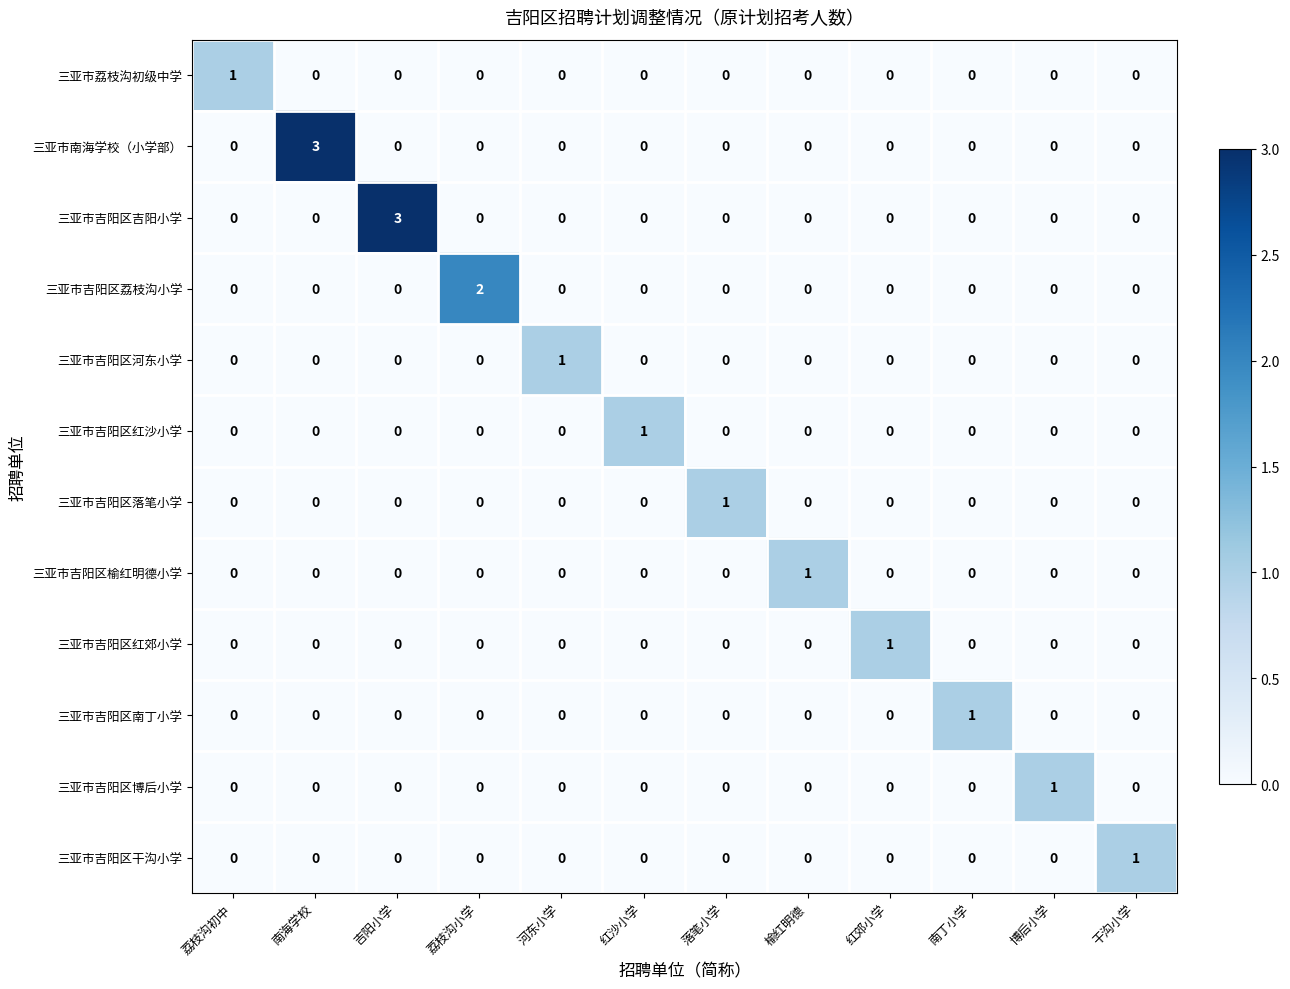

How many 三亚市吉阳区干沟小学 values are between 0 and 1?

12